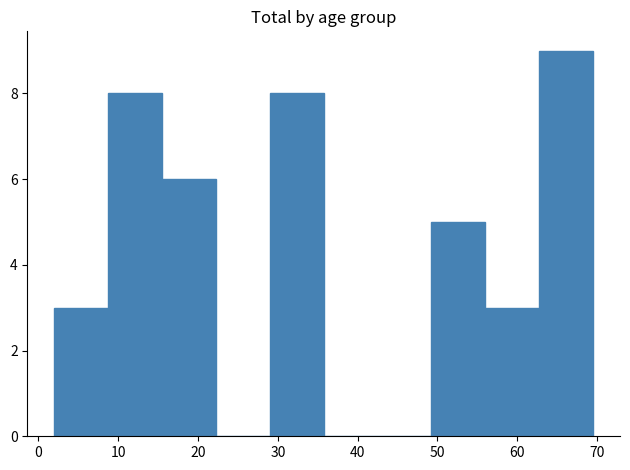

How tall is the bar that spans 56 to 63 on the x-axis? Neither the bar edges nor the heights are printed on the chart, so give them approximately, as read against the axes.

3